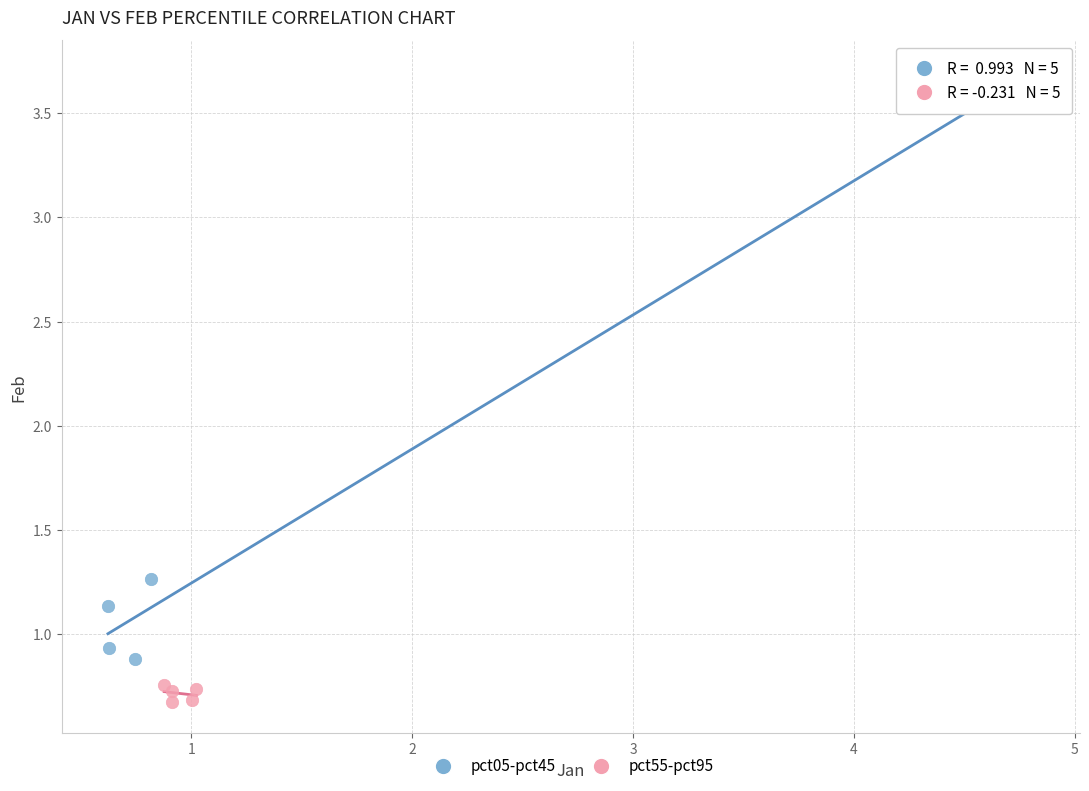

Which series has the largest Y range (max minus min)?

pct05-pct45